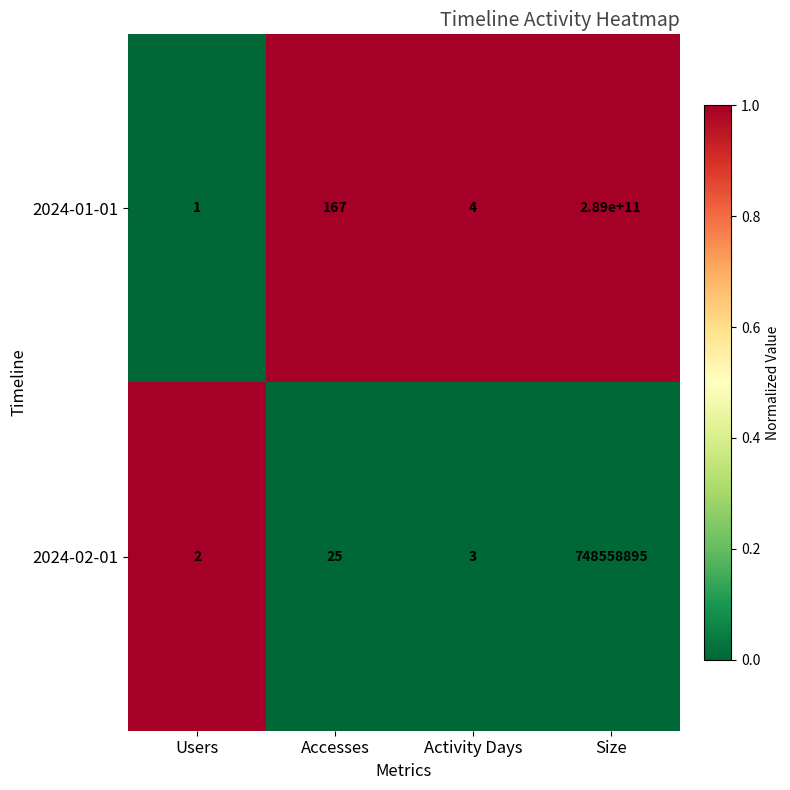

How many distinct data groups are displayed?

2